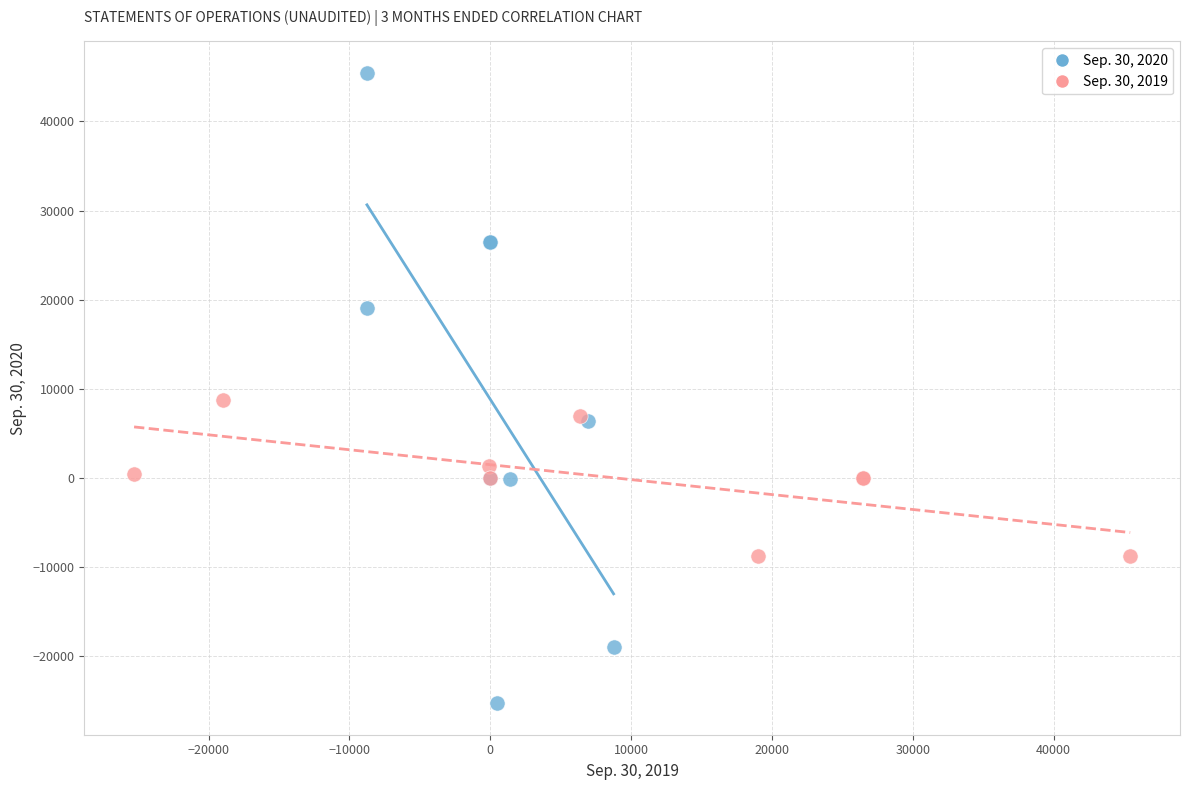

Which series contains the lowest Y value?

Sep. 30, 2020